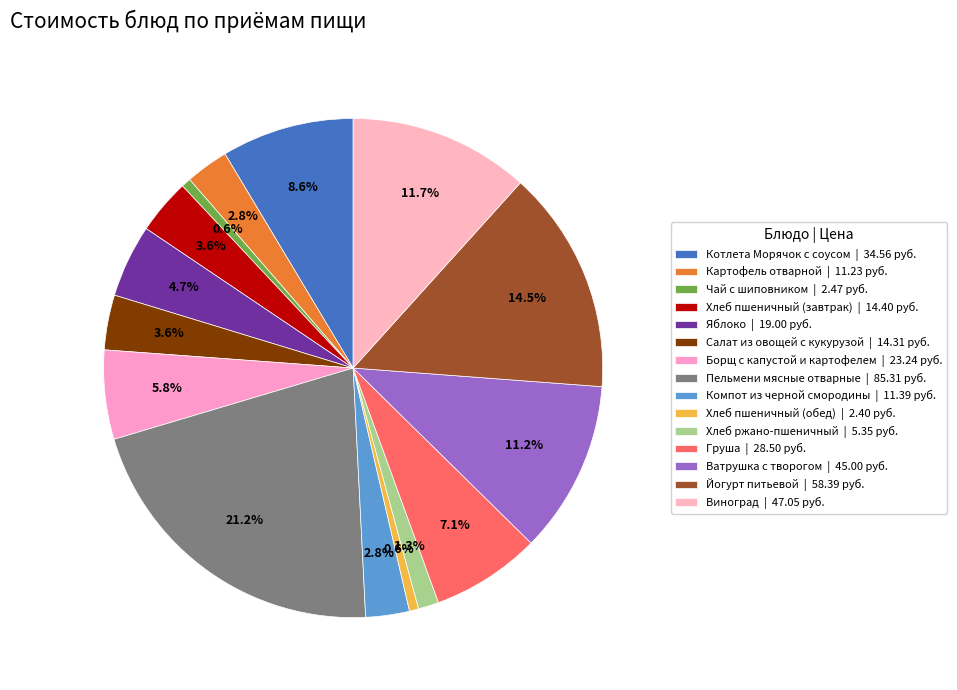

What is the change in value from Груша to Виноград?

+18.5